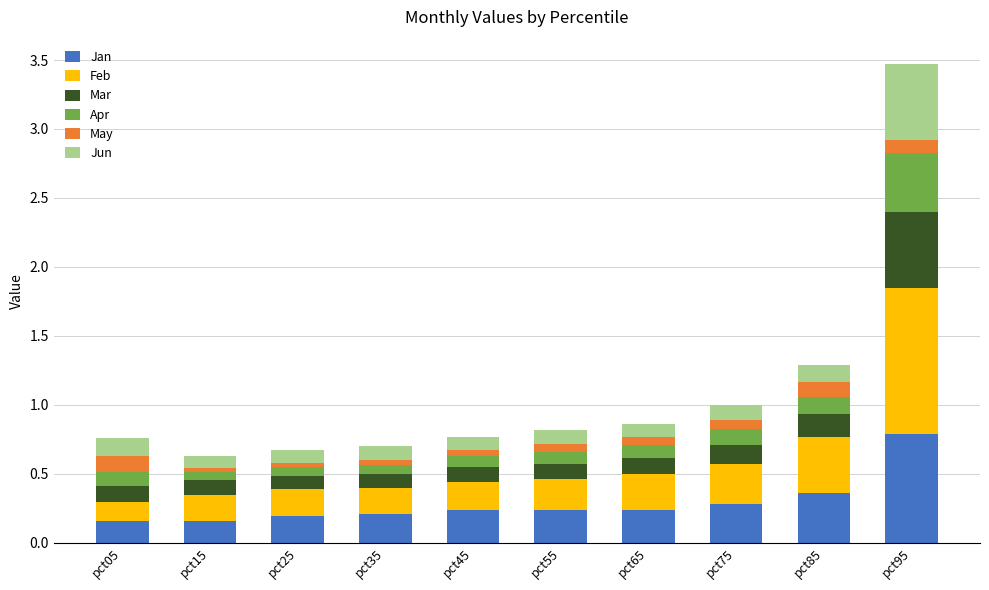

At which category is the sum across all series the highest?

pct95